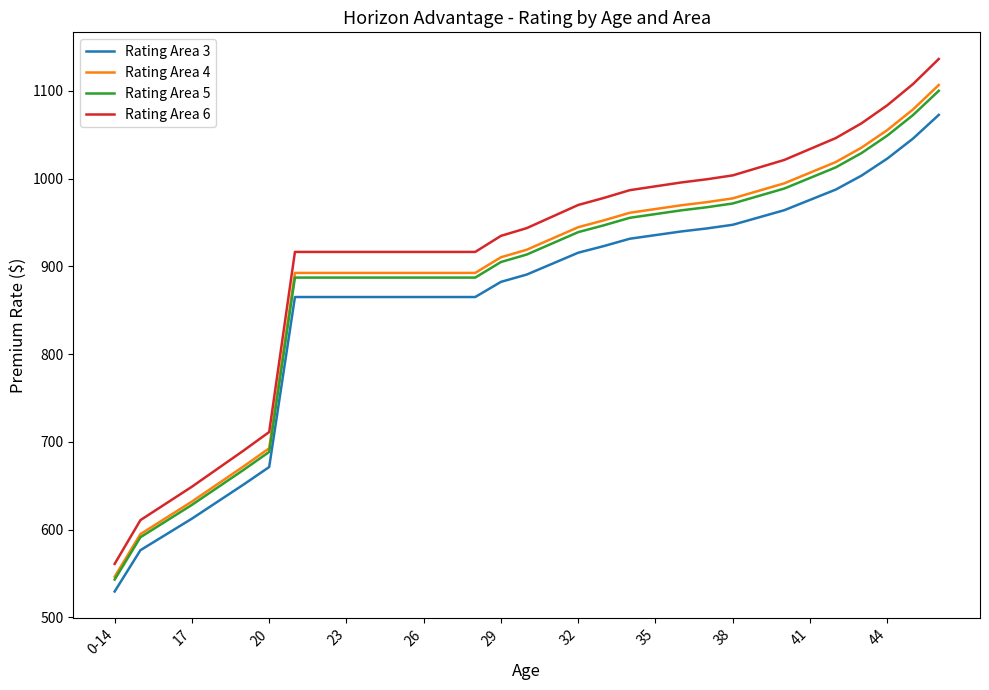

What is the maximum value shown in the chart?

1136.3